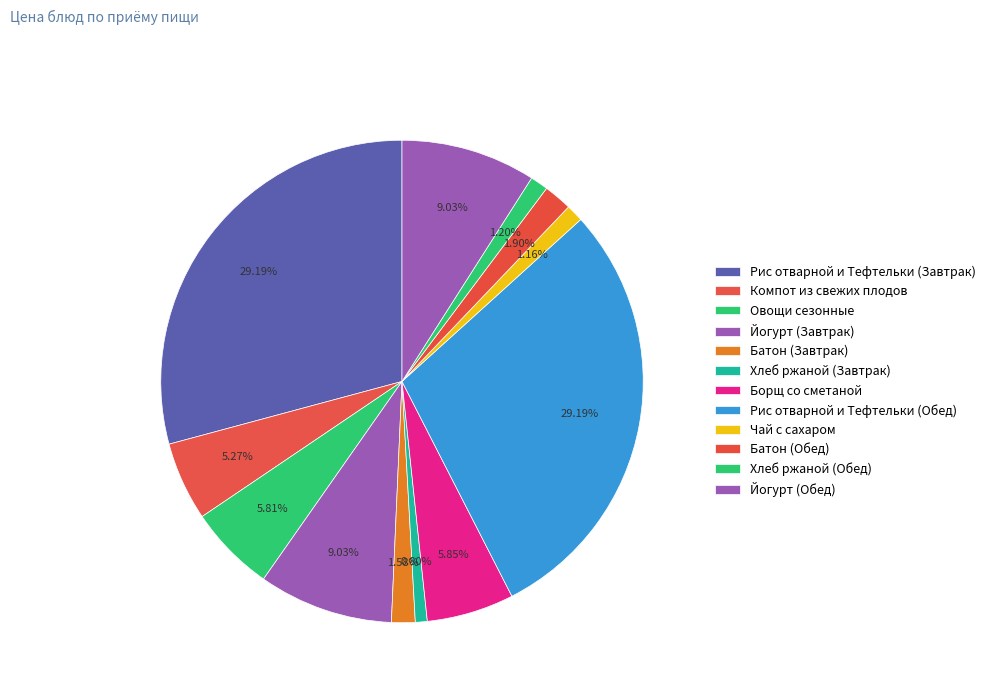

To the nearest percent, what is the difference between the Батон (Обед) and Борщ со сметаной slice percentages?

4%